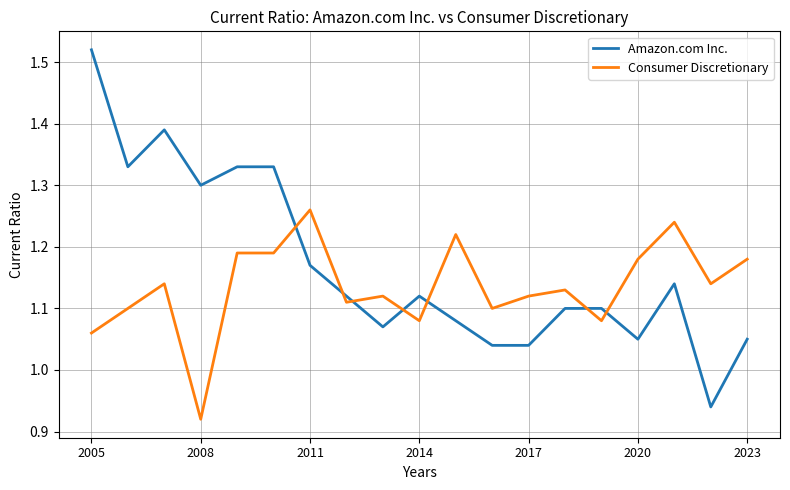

List the series in order of their peak value, lowest first.

Consumer Discretionary, Amazon.com Inc.